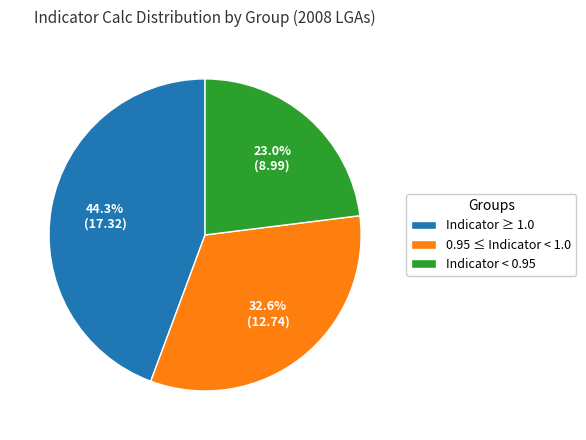

How much of the chart is everything except Indicator ≥ 1.0?

55.7%